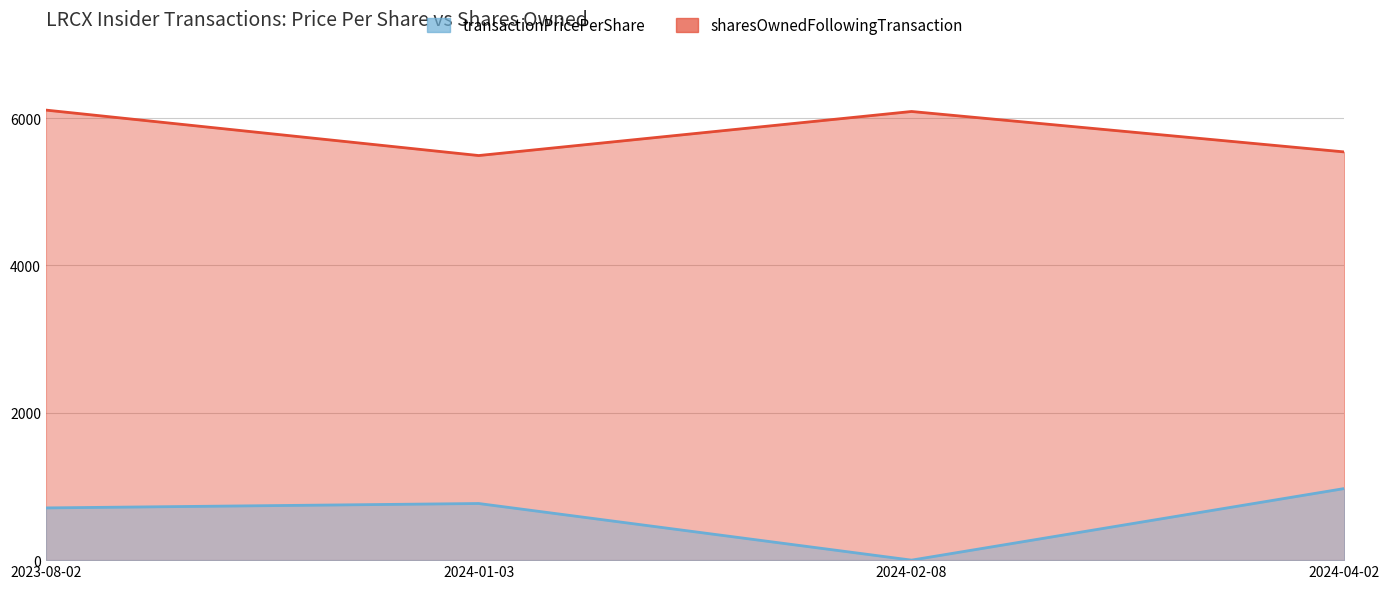

True or false: transactionPricePerShare and sharesOwnedFollowingTransaction cross at least once.

False